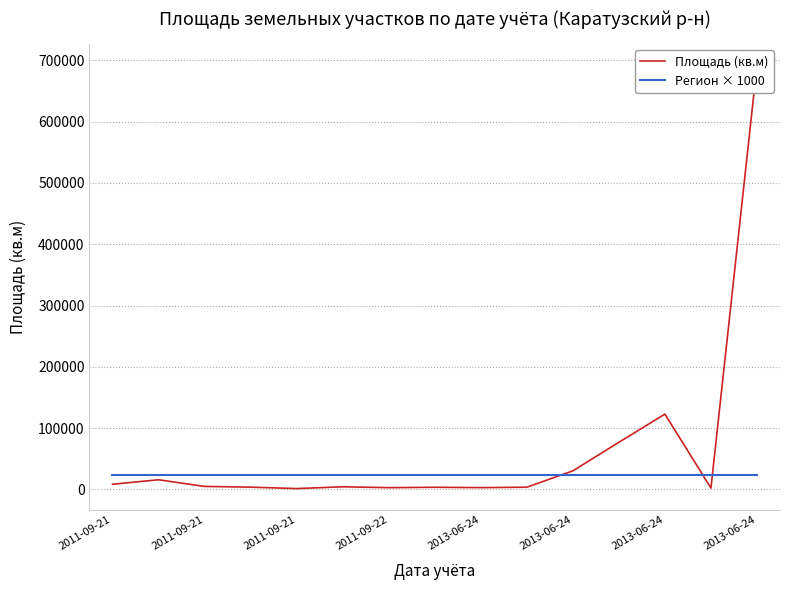

What are all the series names shown in the legend?

Площадь (кв.м), Регион × 1000